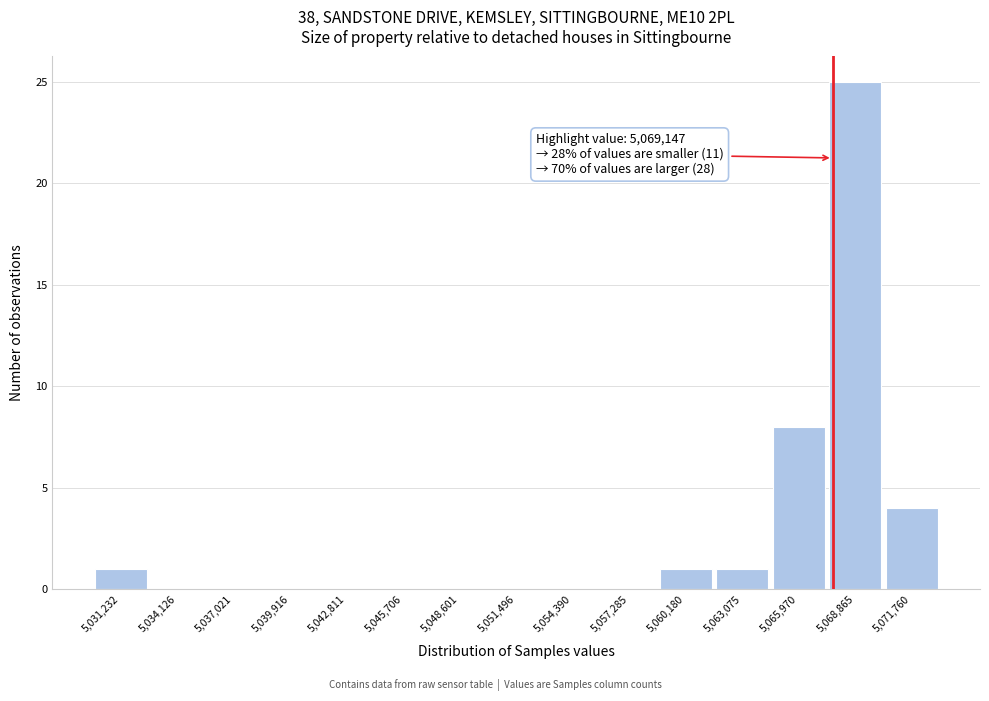

Reading left to right, what are all the values shown in this chart?

5,031,232=1	5,034,126=0	5,037,021=0	5,039,916=0	5,042,811=0	5,045,706=0	5,048,601=0	5,051,496=0	5,054,390=0	5,057,285=0	5,060,180=1	5,063,075=1	5,065,970=8	5,068,865=25	5,071,760=4